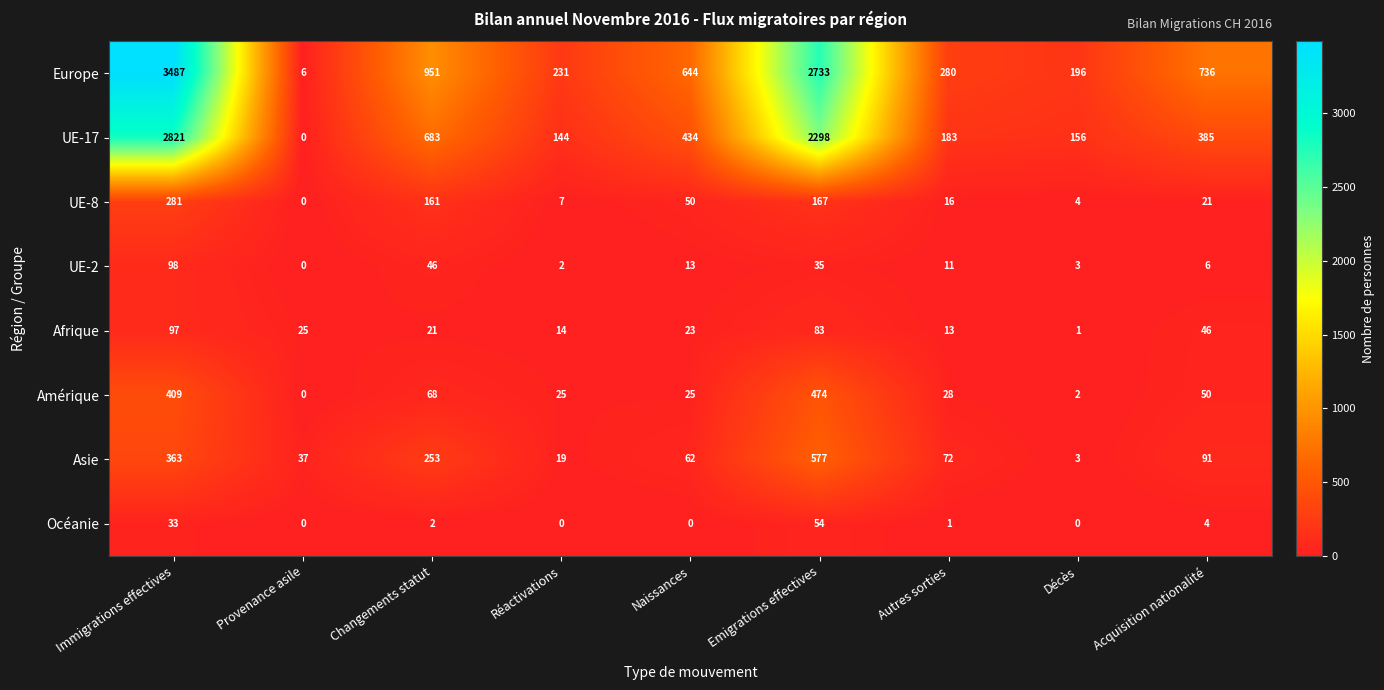

Is it true that Afrique equals 5 at Naissances?

False